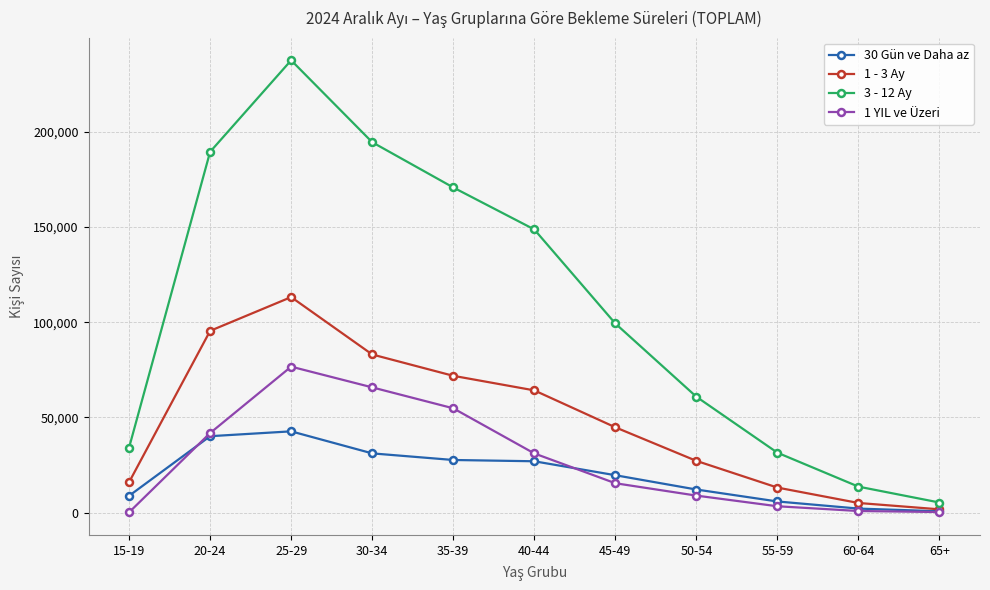

What is the label of the 1st point from the right?

65+